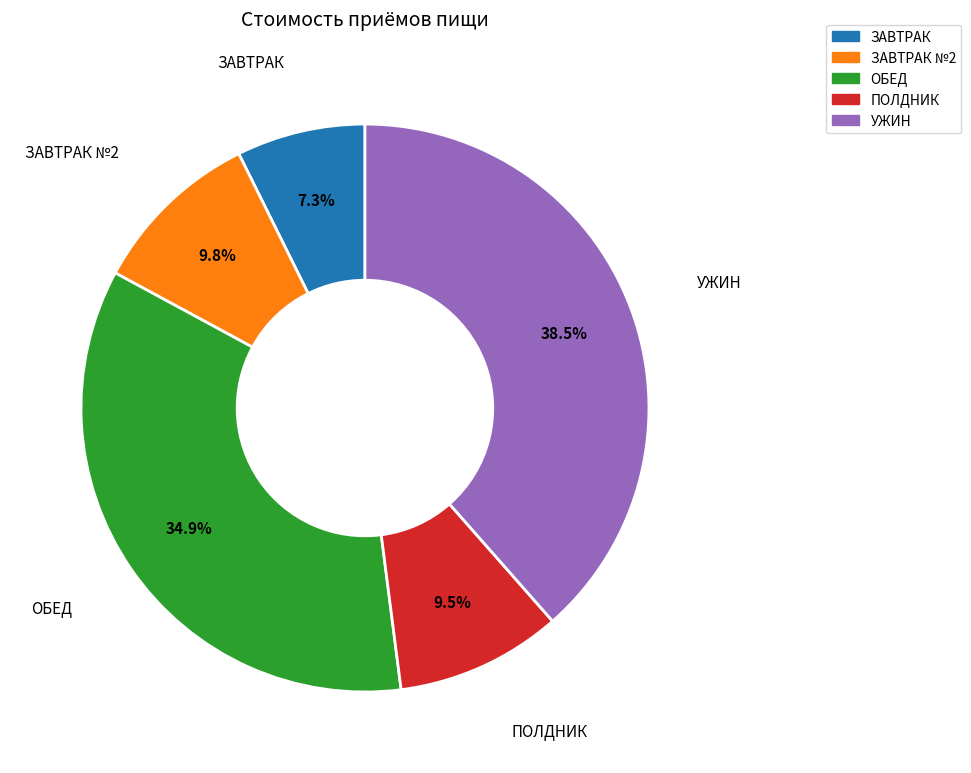

Is there a majority slice in this chart?

No